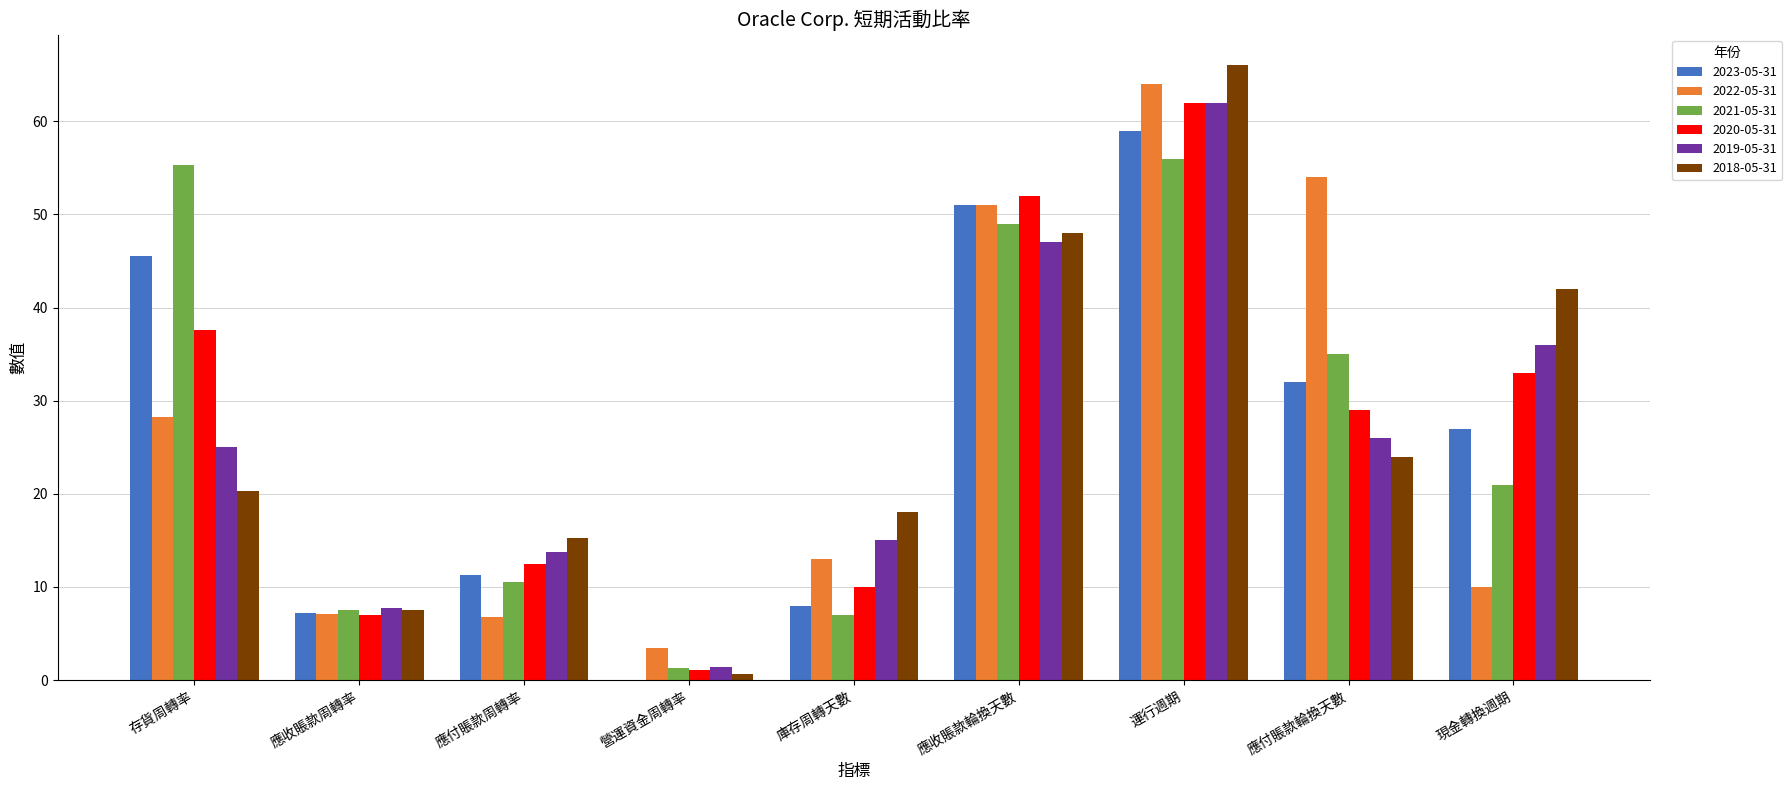

The 2020-05-31 series shows 42.7 at 應付賬款輪換天數. True or false?

False